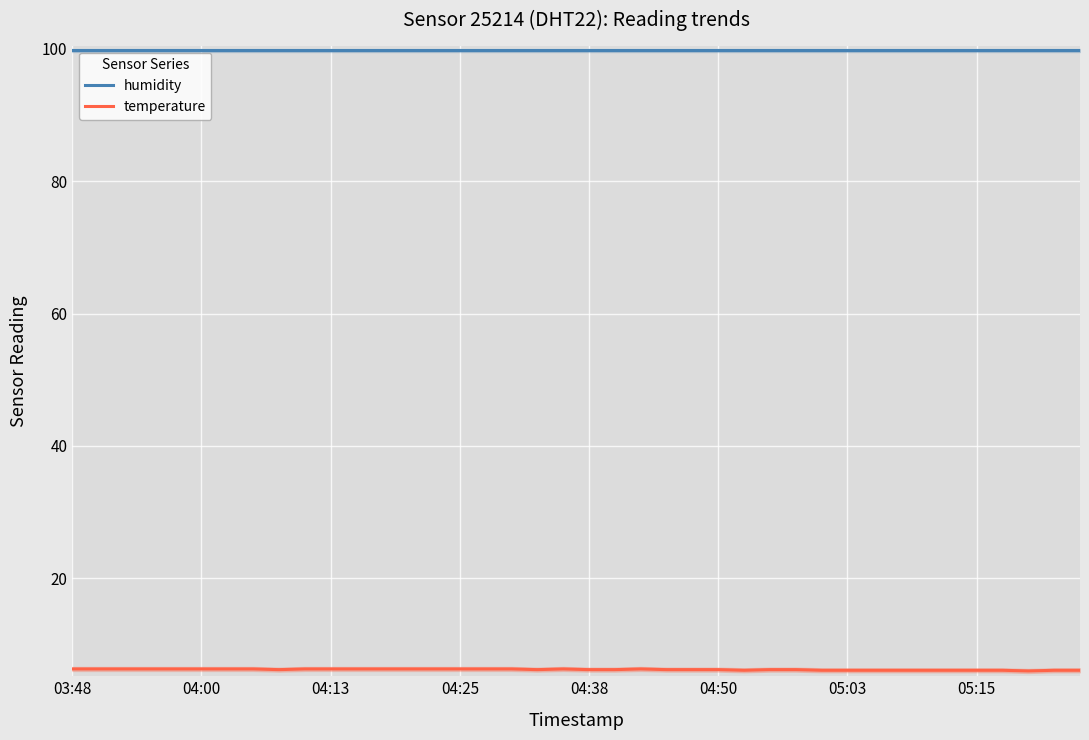

What is the total value across all series at 03:48?

106.2